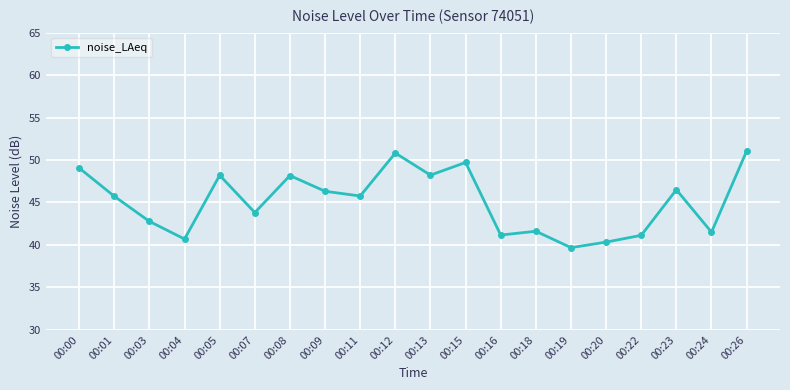

The value at 00:26 is 20.8. True or false?

False